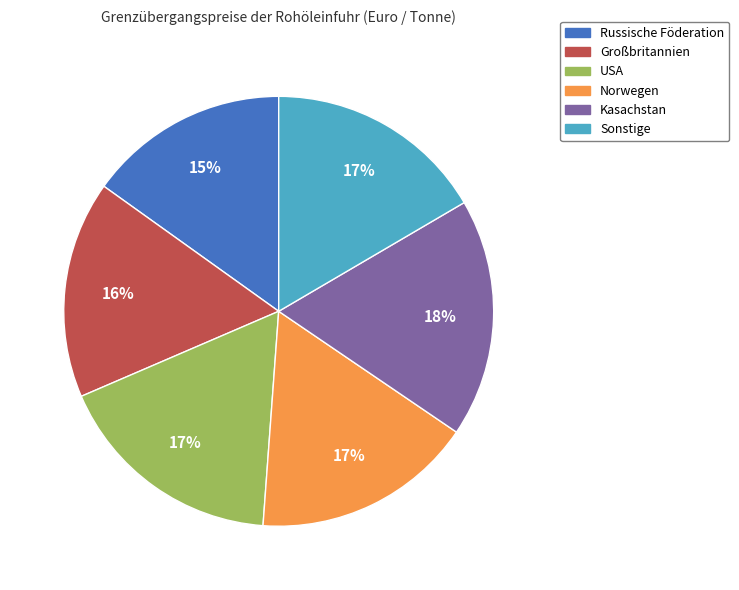

True or false: Sonstige accounts for 17% of the total.

True